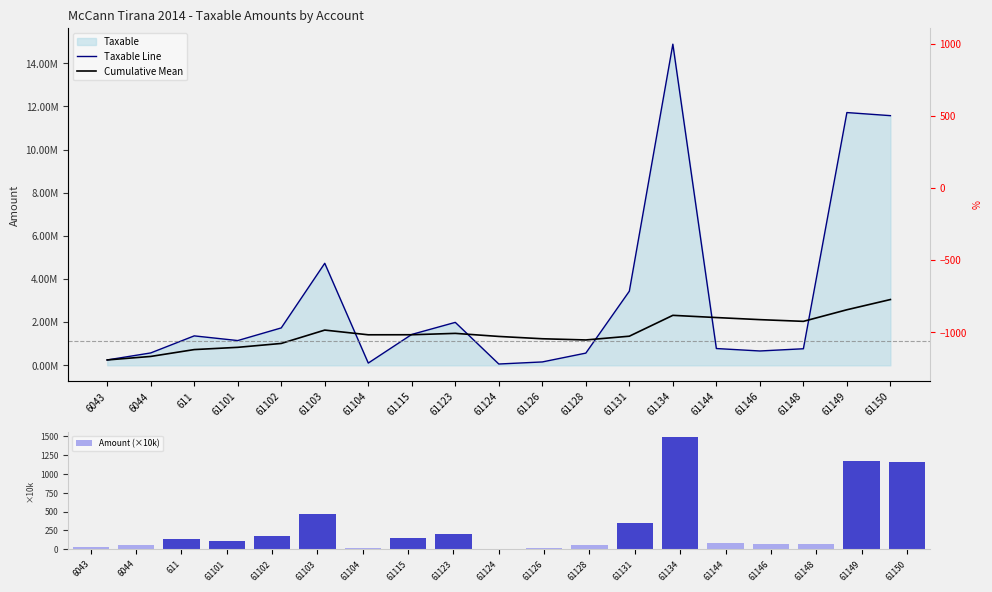

What is the sum of all Cumulative Mean values?

28614141.0